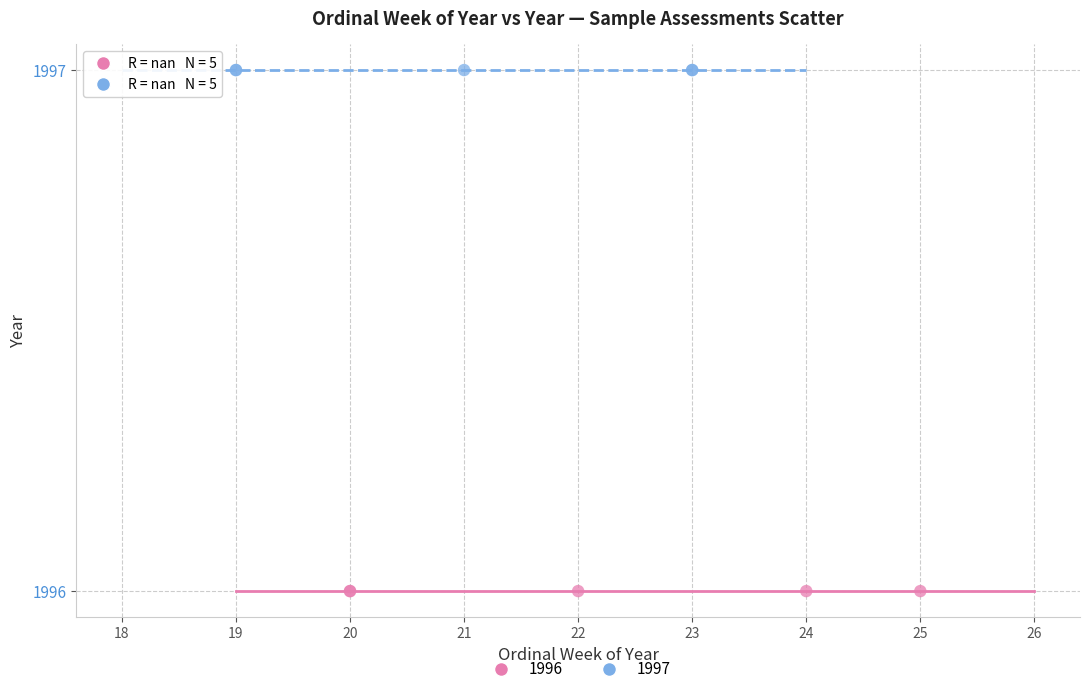

What are all the series names shown in the legend?

1996, 1997